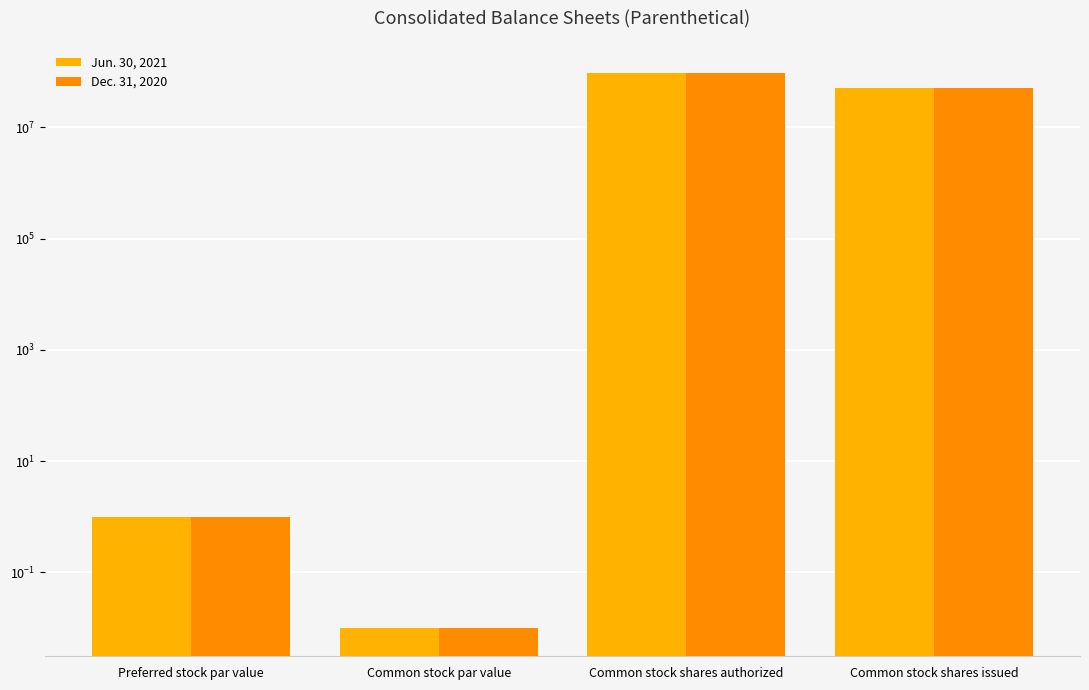

At how many categories does at least one series exceed 59450744?

1